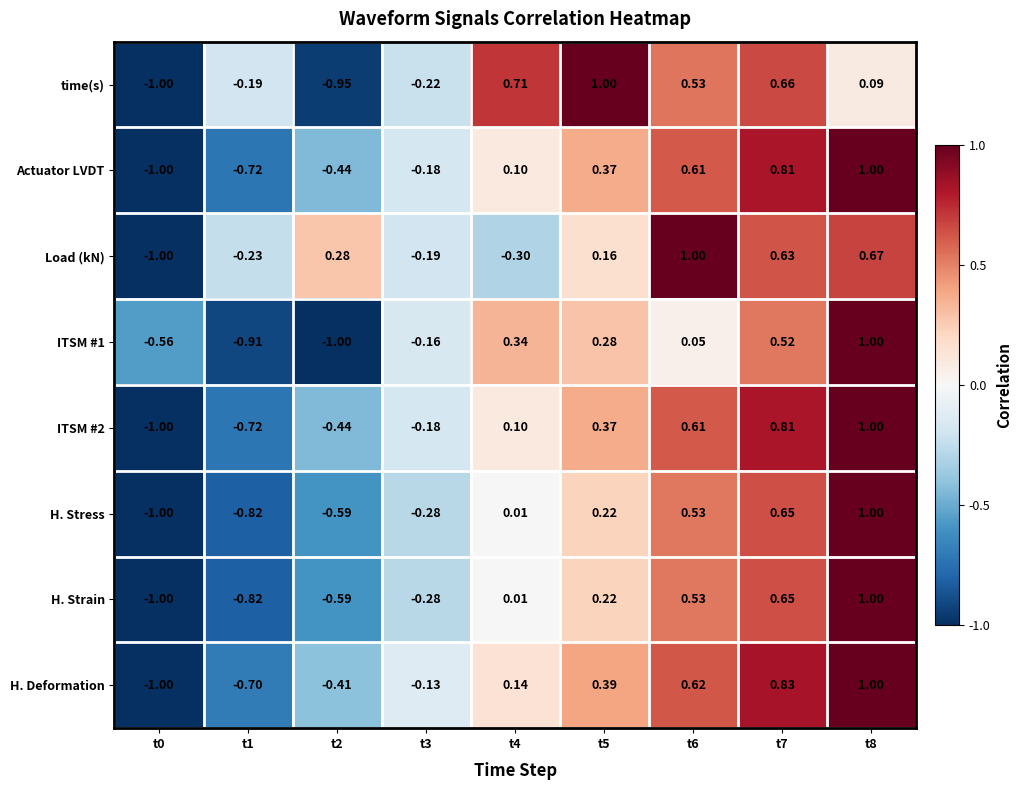

Which series has the largest total across all categories?

Load (kN)